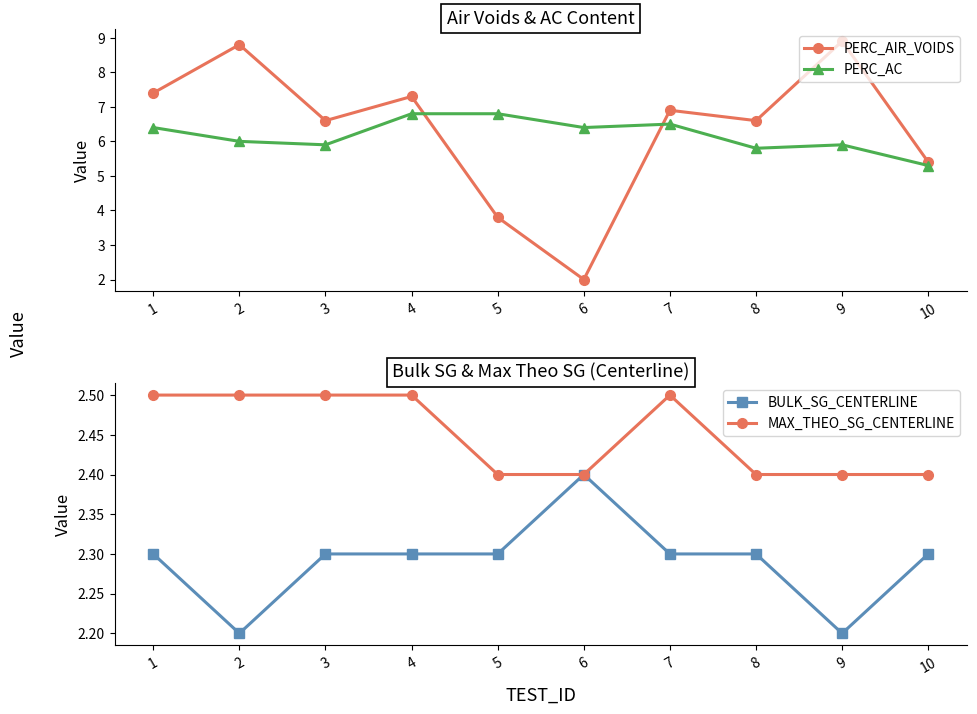

How many lines are shown in the chart?

4